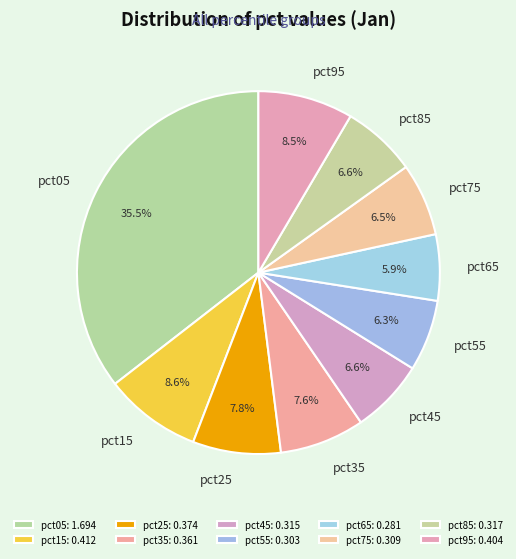

To the nearest percent, what portion does pct45 represent?

7%